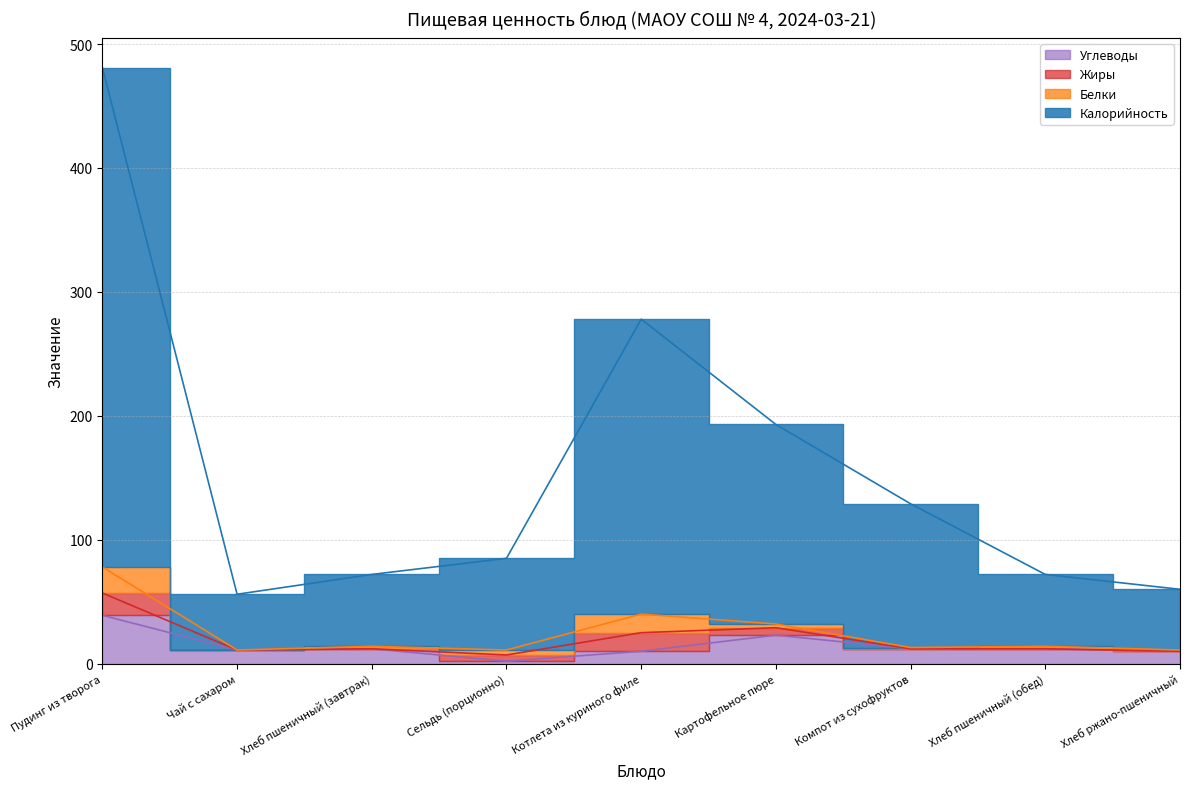

How many data points in Углеводы are above 12?

2